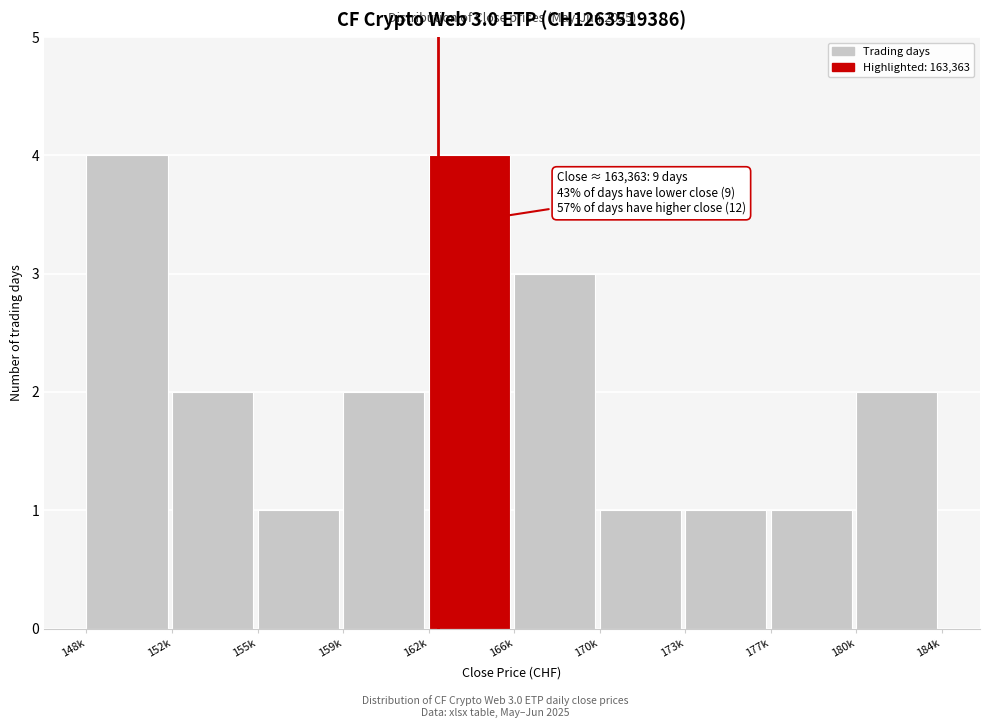

Reading left to right, what are all the values shown in this chart?

148k=4	152k=2	155k=1	159k=2	162k=4	166k=3	170k=1	173k=1	177k=1	180k=2